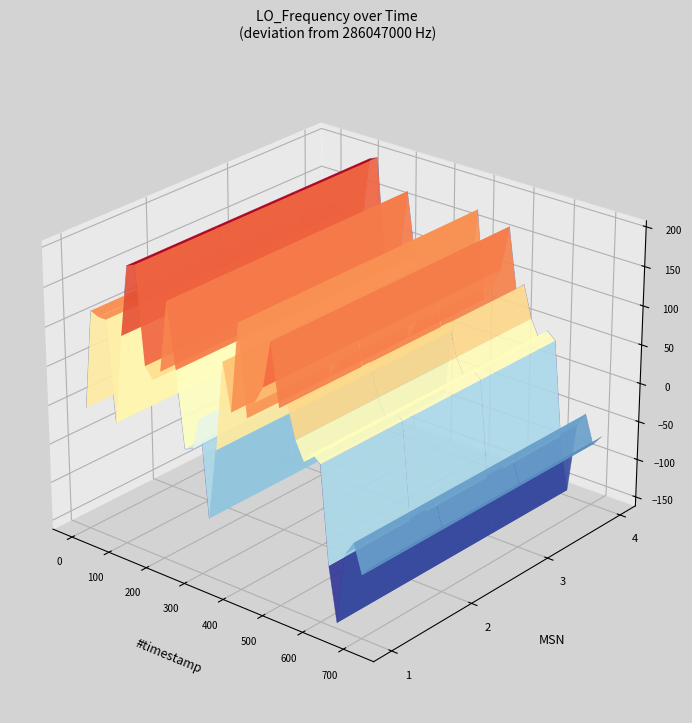

True or false: MSN 1 and MSN 3 cross at least once.

False